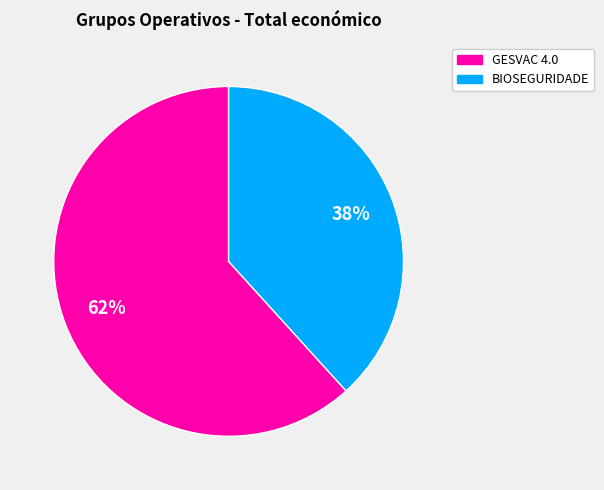

Is it true that BIOSEGURIDADE is 38% of the pie?

True